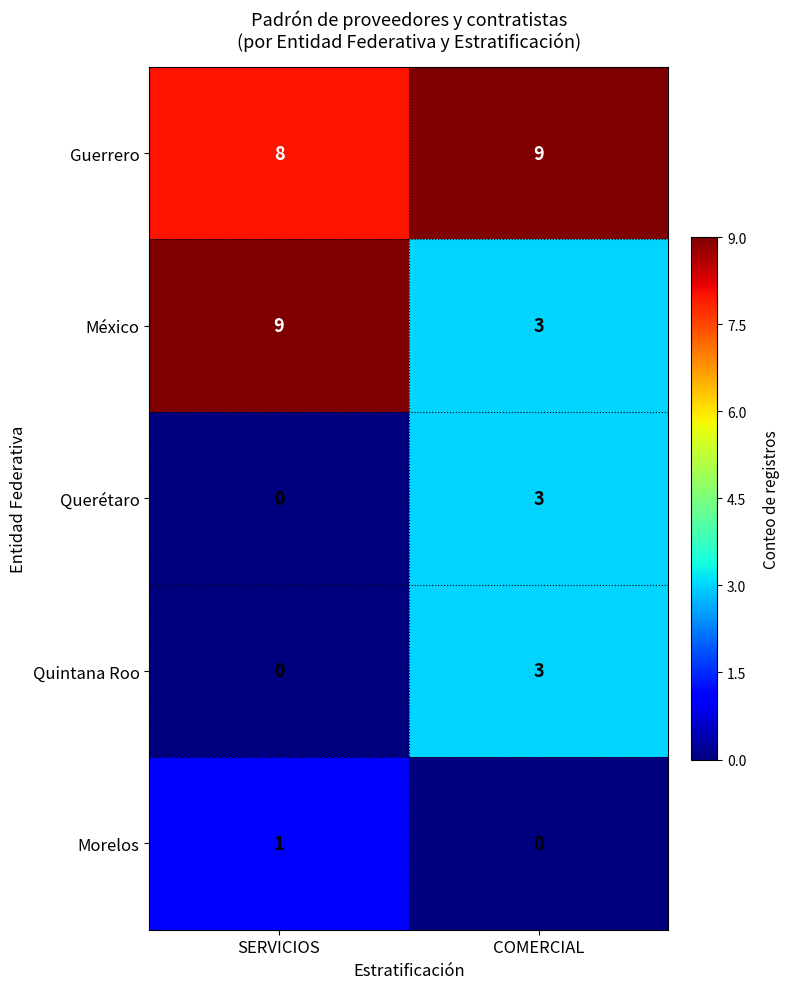

What is the average value of the México series?

6